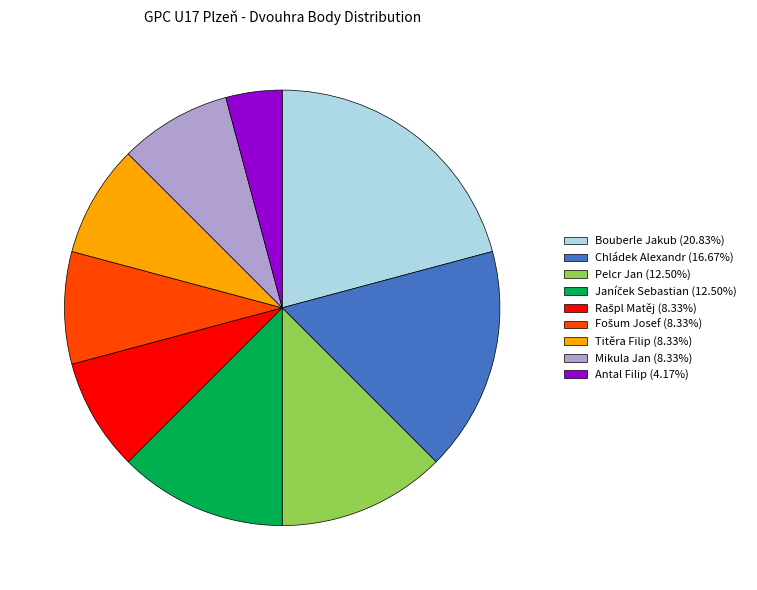

Which slice is the largest?

Bouberle Jakub